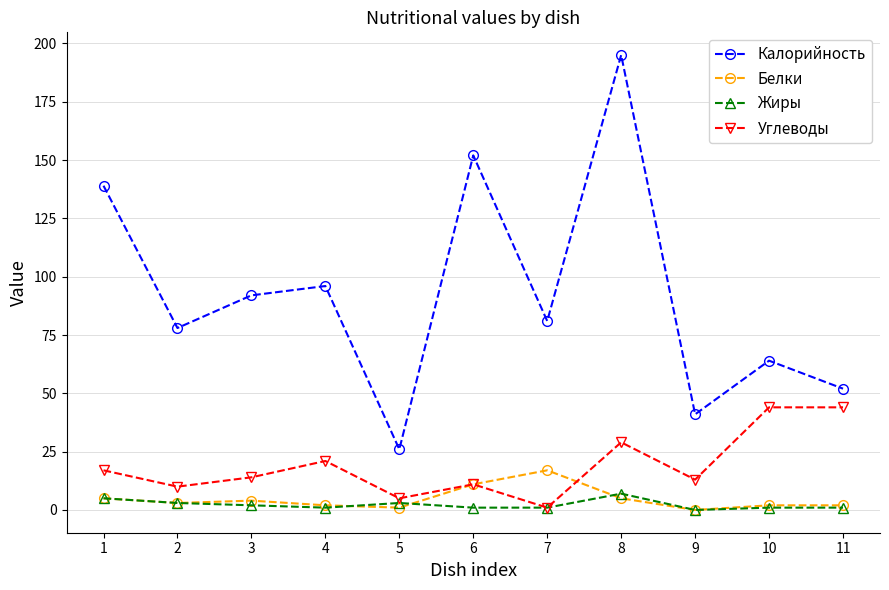

List the series in order of their peak value, lowest first.

Жиры, Белки, Углеводы, Калорийность